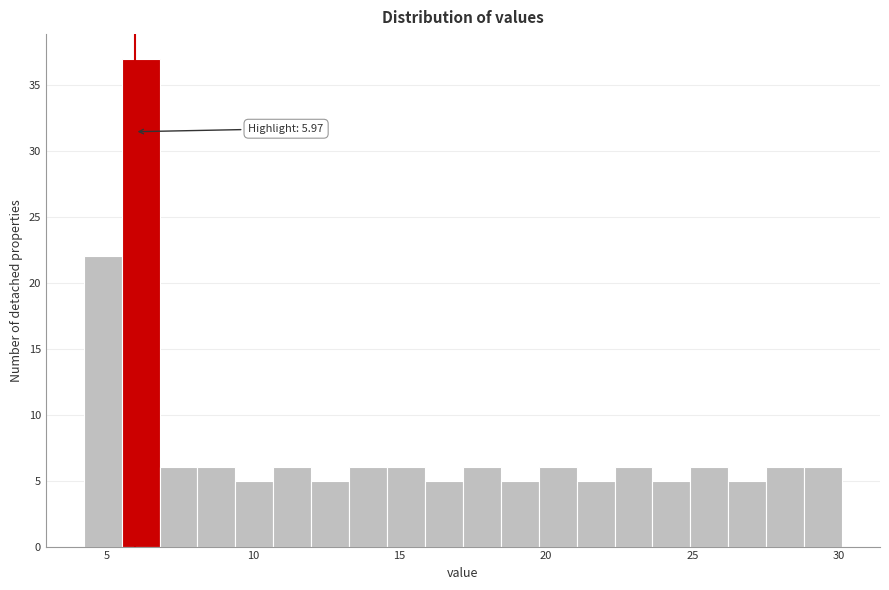

Read against the x-axis, roughly where is the centre of the tallest bar?

6.0